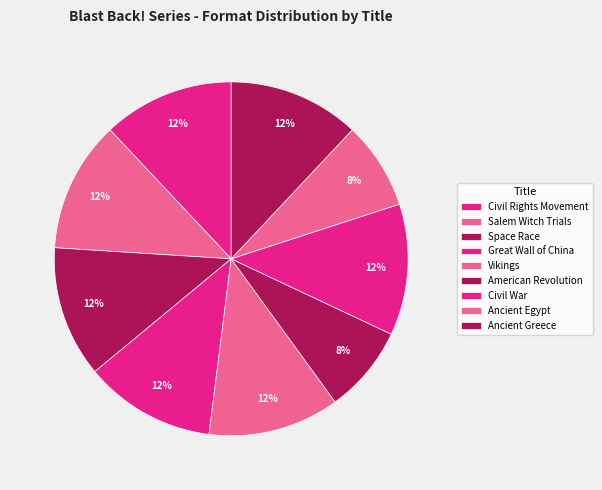

To the nearest percent, what is the average slice percentage?

11%